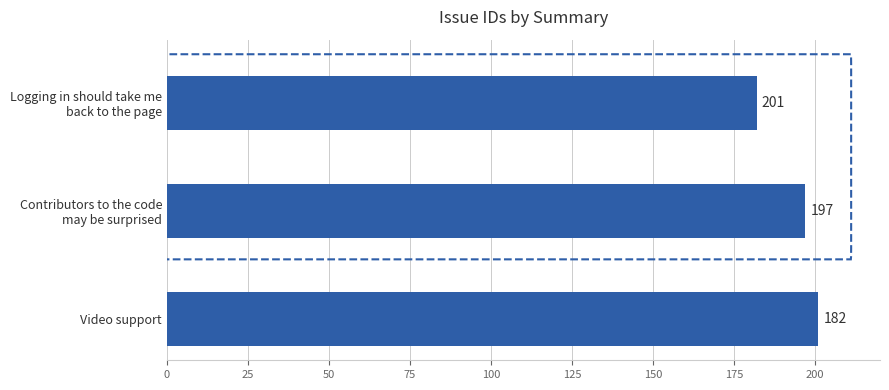

What is the greatest value displayed?

201